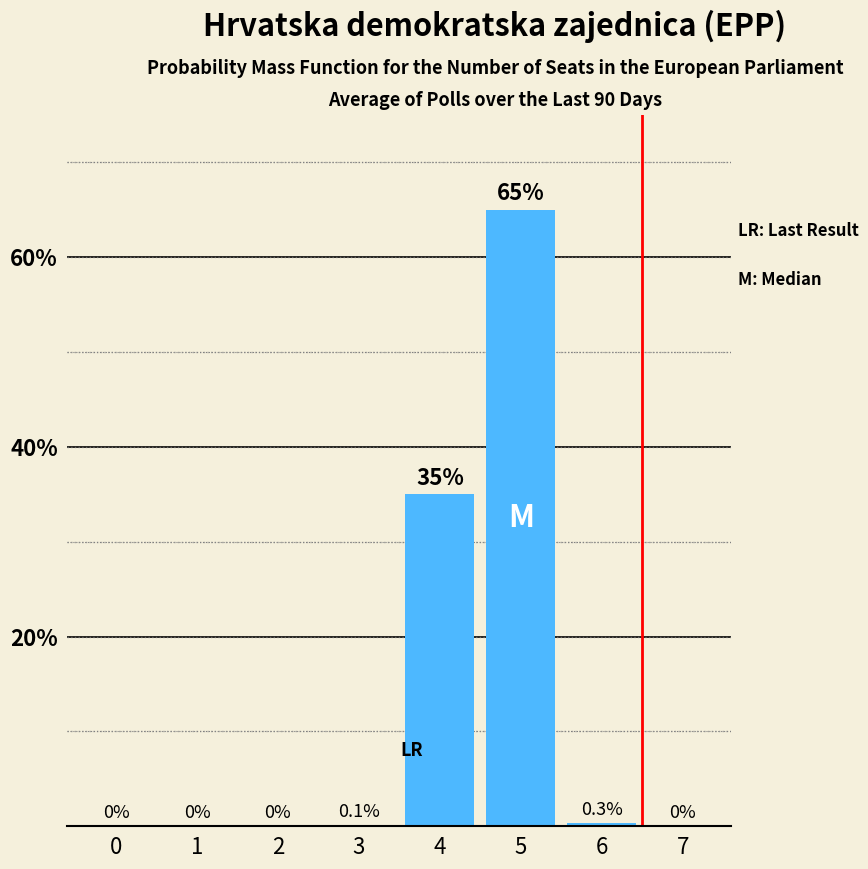

Which has a higher value, 6 or 0?

6